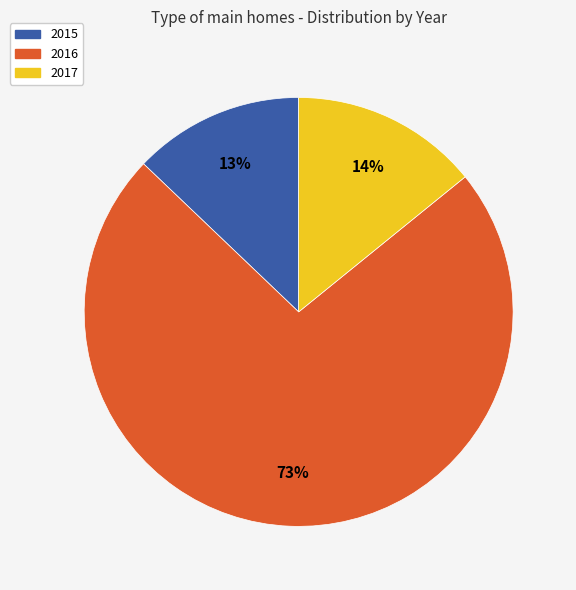

To the nearest percent, what is the difference between the largest and smallest slice percentages?

60%